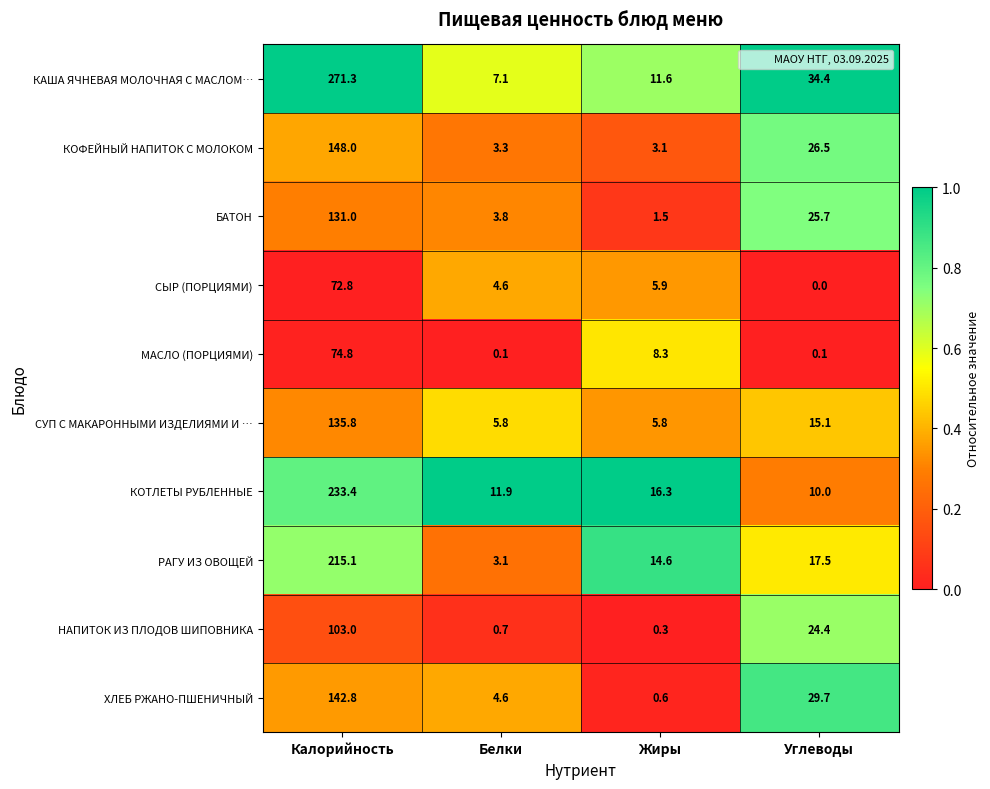

Which series changed the most between Калорийность and Белки?

КАША ЯЧНЕВАЯ МОЛОЧНАЯ С МАСЛОМ…